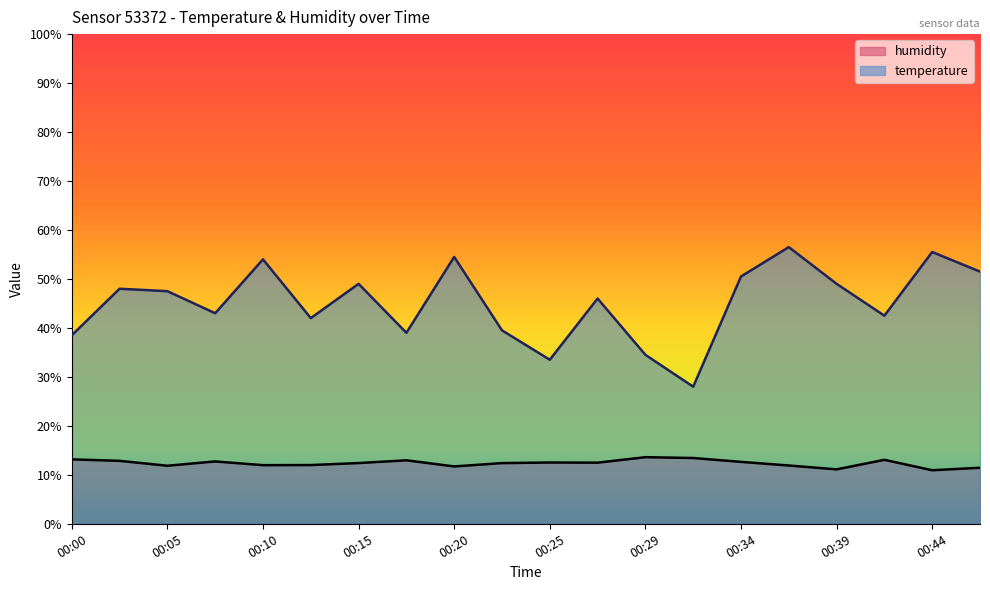

The temperature series shows 58.7 at 00:25. True or false?

False